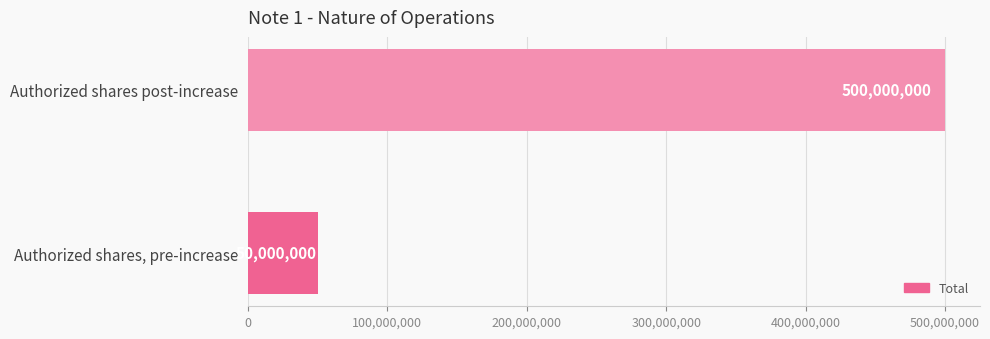

Reading top to bottom, list all the values displayed in this chart.

Authorized shares post-increase=500000000	Authorized shares, pre-increase=50000000